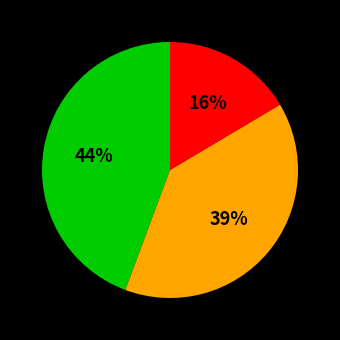

Does any single category account for the majority?

No